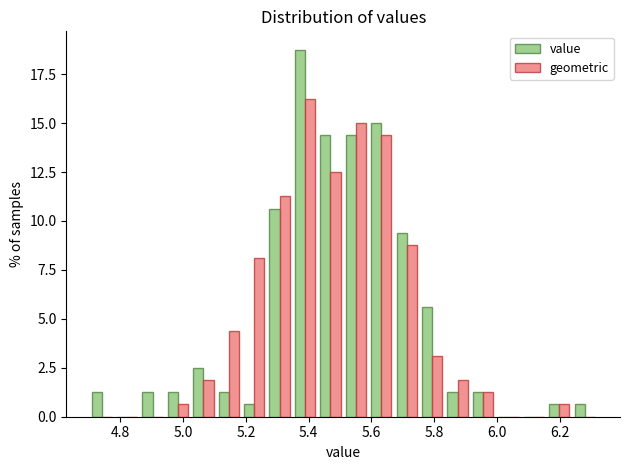

What is the height of the geometric bar covering 6.16 to 6.24 on the x-axis? Neither the bar edges nor the heights are printed on the chart, so give them approximately, as read against the axes.

0.5